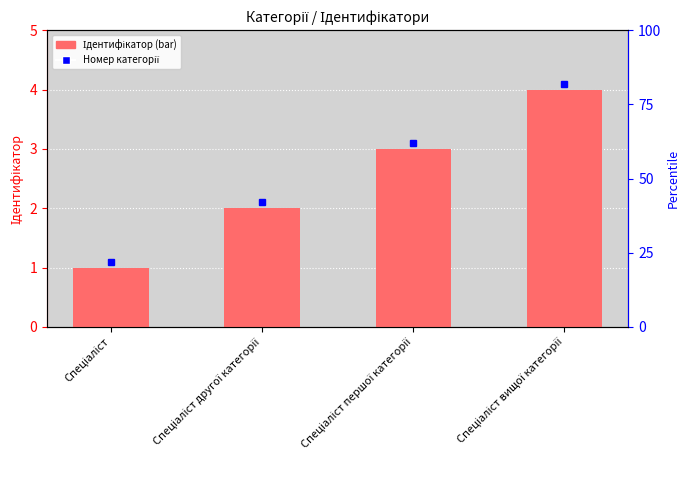

What is the label of the 1st bar from the left?

Спеціаліст